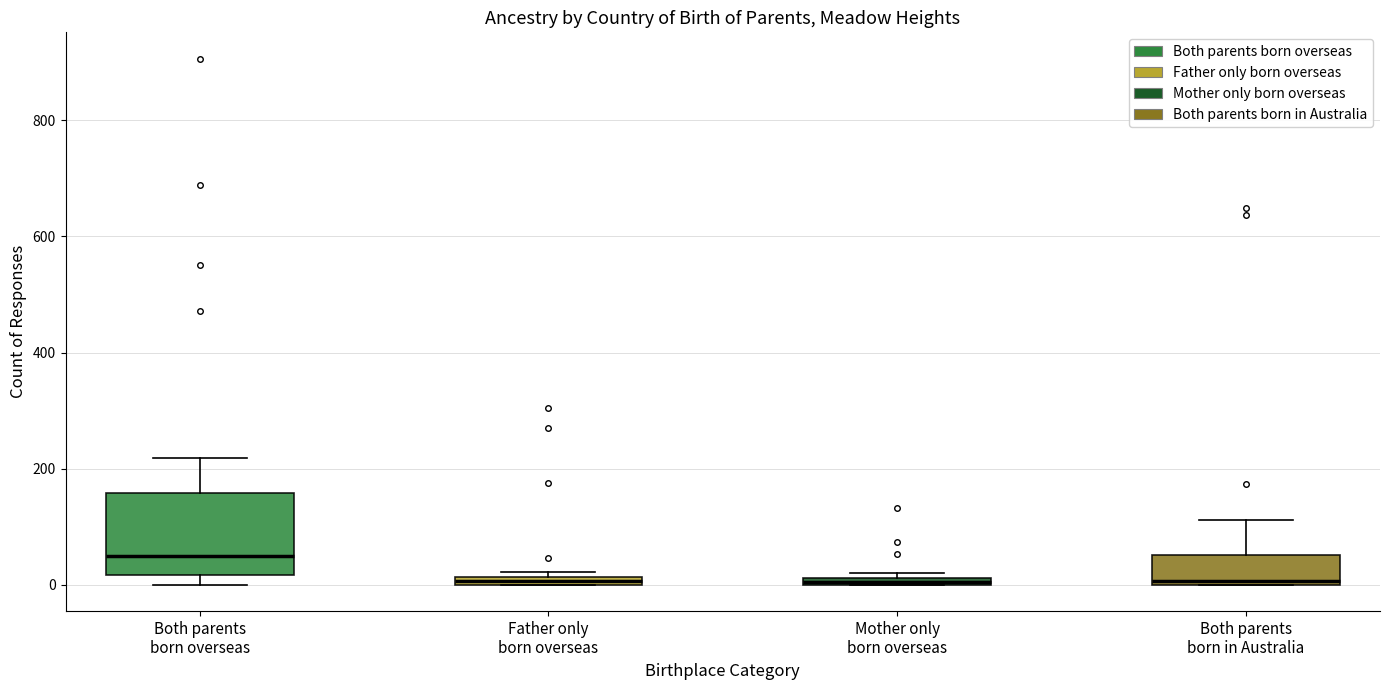

Where is the upper edge of the box for Mother only born overseas on the y-axis? The values are not printed on the chart, so give them approximately, as read against the axis.

20